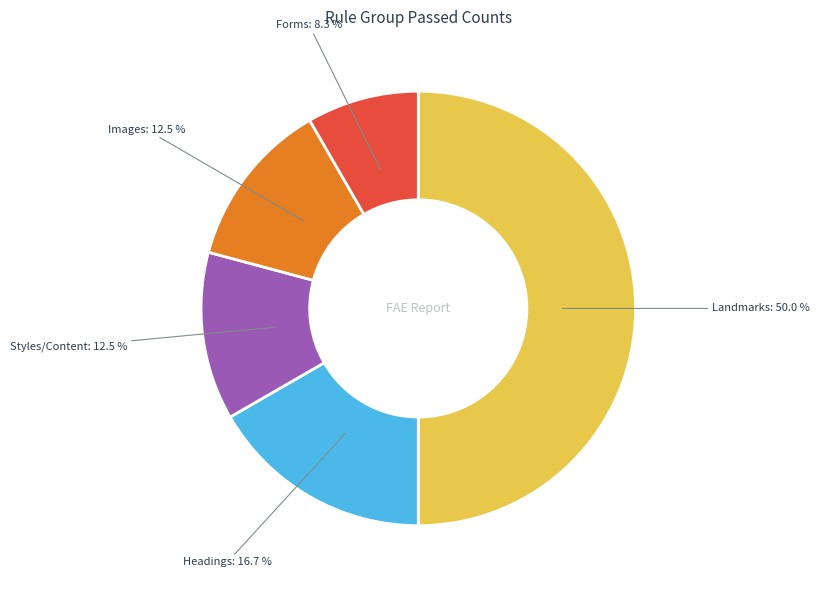

Is Styles/Content the majority of the pie?

No